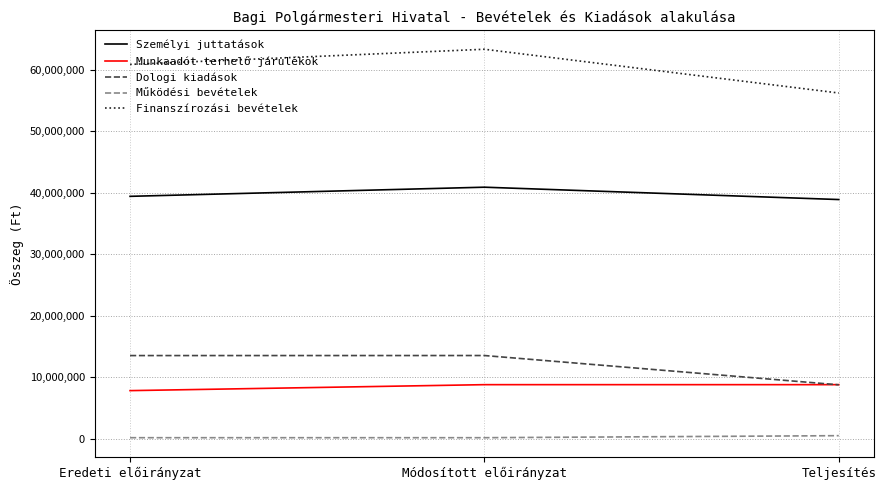

List the series in order of their peak value, lowest first.

Működési bevételek, Munkaadót terhelő járulékok, Dologi kiadások, Személyi juttatások, Finanszírozási bevételek